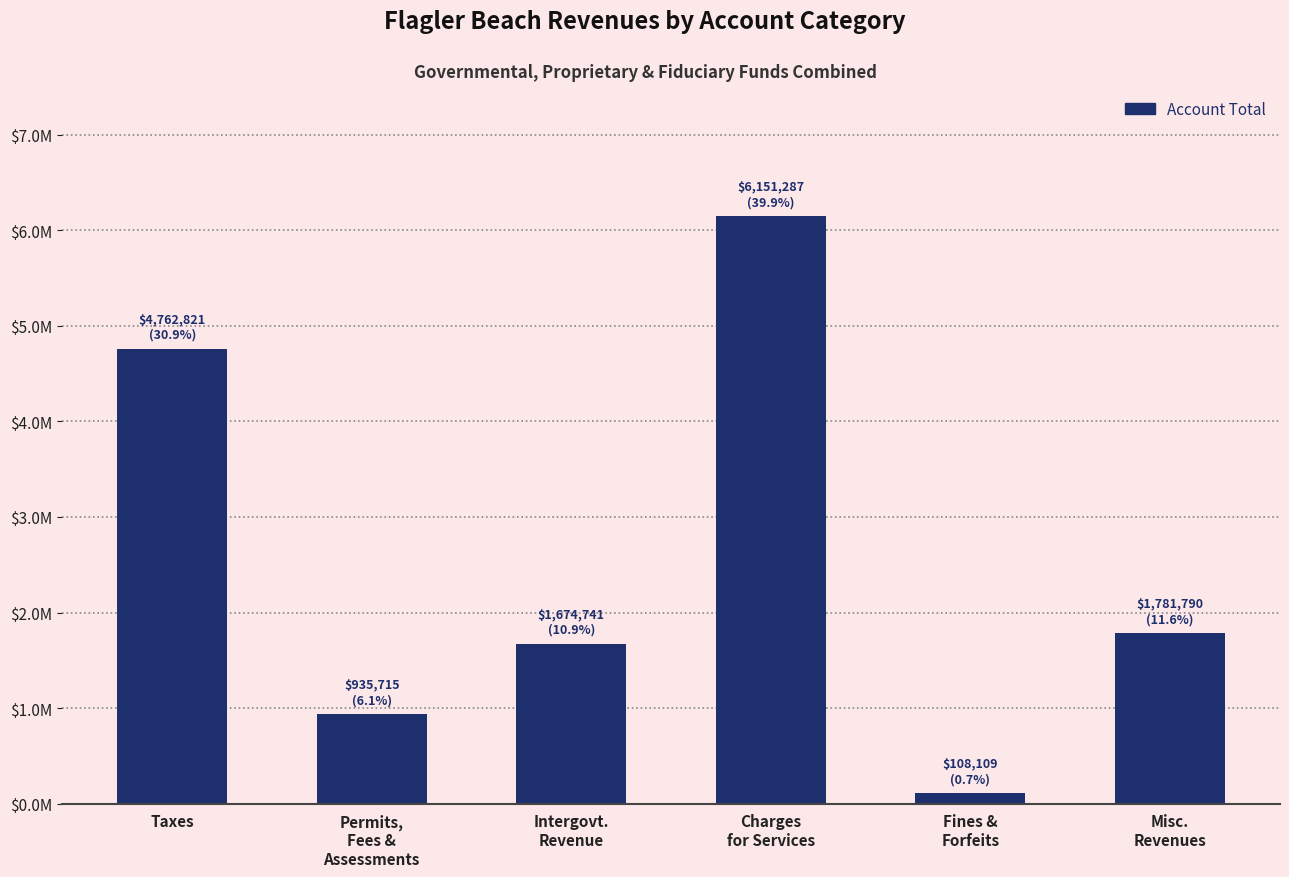

List the labels in order of value, largest first.

Charges
for Services, Taxes, Misc.
Revenues, Intergovt.
Revenue, Permits,
Fees &
Assessments, Fines &
Forfeits